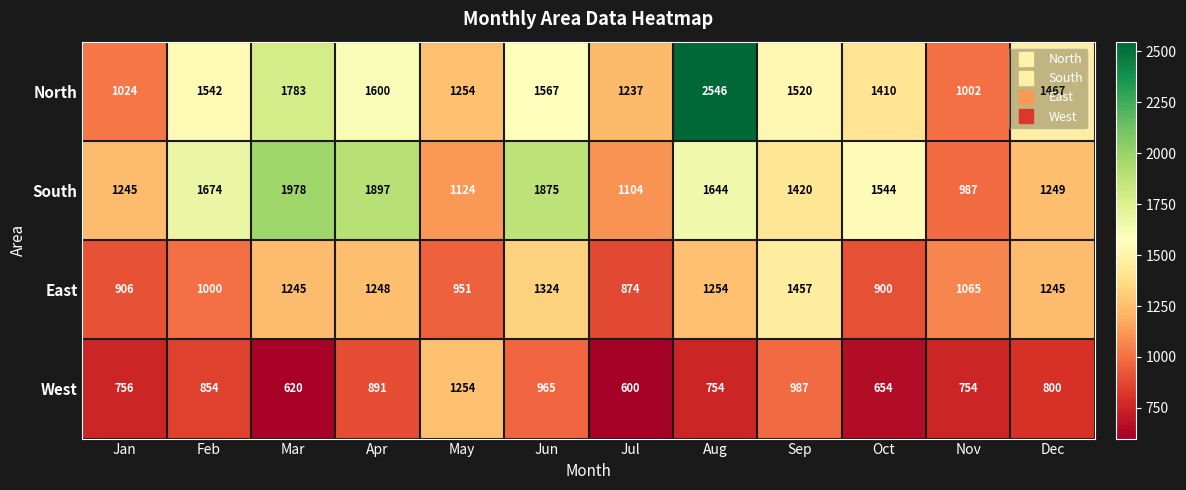

Rank the series at Nov from highest to lowest value.

East, North, South, West